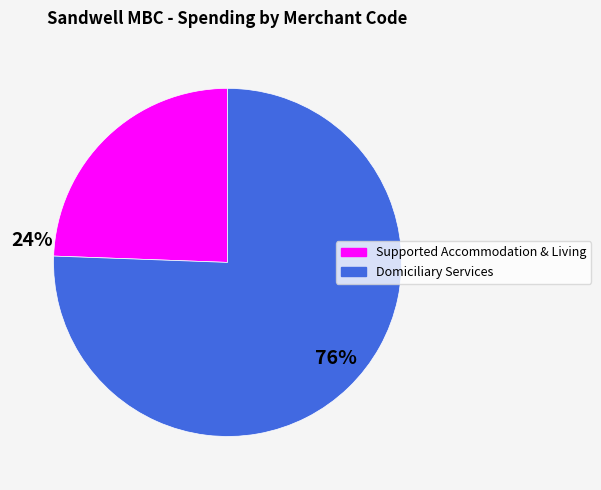

Is there any slice that represents more than half of the pie?

Yes